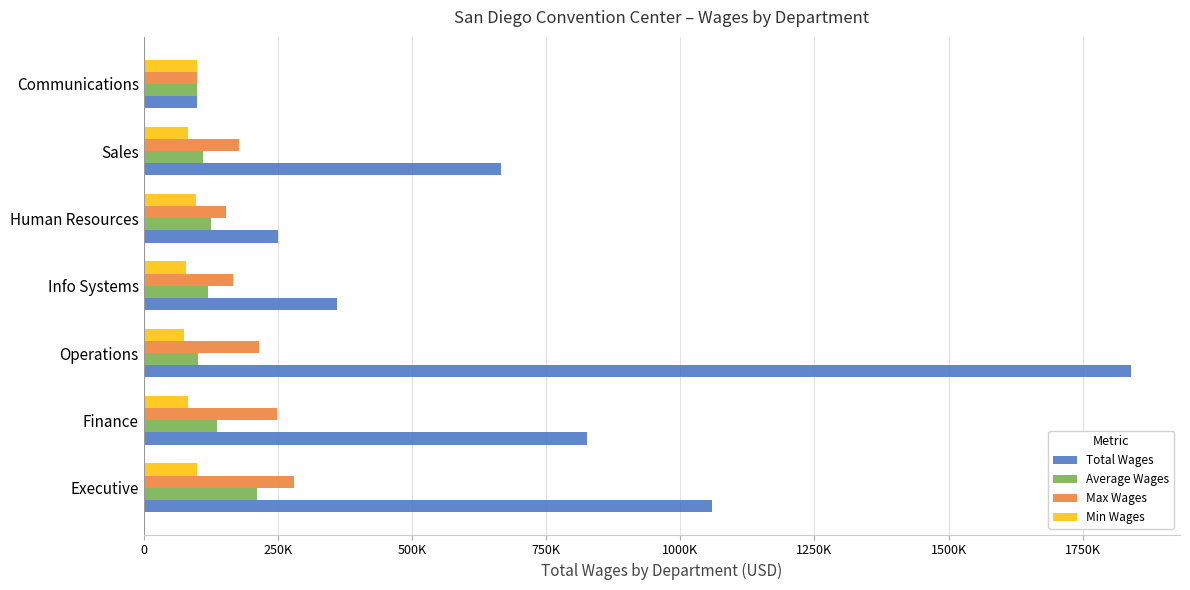

Reading left to right, what are all the values shown in this chart?

Total Wages: 1058996.0	825483.0	1839128.0	360212.0	251227.0	665584.0	99333.0
Average Wages: 211799.2	137580.5	102173.8	120070.7	125613.5	110930.7	99333.0
Max Wages: 279879.0	248354.0	215929.0	167166.0	153579.0	177357.0	99333.0
Min Wages: 99377.0	82249.0	76071.0	78724.0	97648.0	82761.0	99333.0